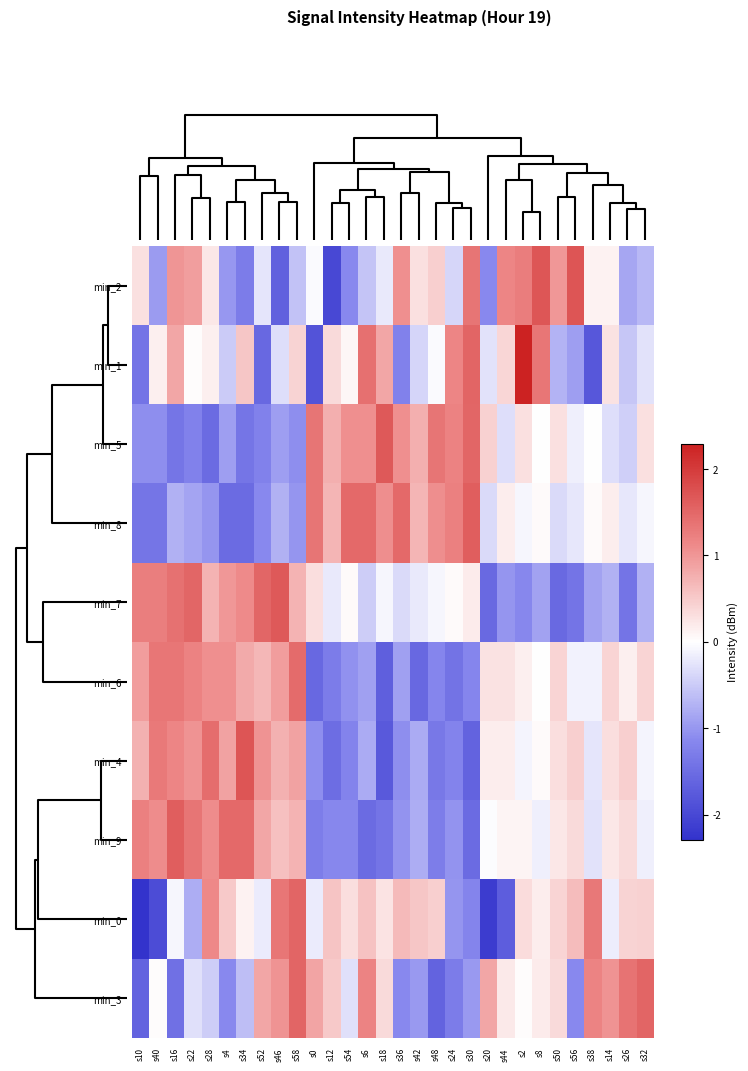

Reading left to right, extract all data points from this chart.

min_2: s10=0.3	s40=-1.0	s16=1.0	s22=0.9	s28=0.2	s4=-1.0	s34=-1.3	s52=-0.2	s46=-1.7	s58=-0.6	s0=-0.1	s12=-2.0	s54=-1.1	s6=-0.6	s18=-0.2	s36=1.1	s42=0.3	s48=0.5	s24=-0.4	s30=1.3	s20=-1.1	s44=1.2	s2=1.3	s8=1.7	s50=1.0	s56=1.7	s38=0.1	s14=0.1	s26=-0.8	s32=-0.7
min_1: s10=-1.4	s40=0.2	s16=0.8	s22=0.0	s28=0.1	s4=-0.5	s34=0.5	s52=-1.6	s46=-0.3	s58=0.4	s0=-1.9	s12=0.3	s54=0.1	s6=1.4	s18=0.9	s36=-1.2	s42=-0.4	s48=-0.1	s24=1.2	s30=1.5	s20=-0.3	s44=0.4	s2=2.3	s8=1.3	s50=-0.7	s56=-0.9	s38=-1.8	s14=0.3	s26=-0.5	s32=-0.3
min_5: s10=-1.1	s40=-1.1	s16=-1.4	s22=-1.2	s28=-1.5	s4=-0.9	s34=-1.4	s52=-1.2	s46=-0.9	s58=-1.1	s0=1.4	s12=0.8	s54=1.1	s6=1.1	s18=1.7	s36=1.1	s42=0.8	s48=1.4	s24=1.2	s30=1.5	s20=0.4	s44=-0.3	s2=0.3	s8=-0.0	s50=0.3	s56=-0.2	s38=-0.0	s14=-0.3	s26=-0.5	s32=0.3
min_8: s10=-1.4	s40=-1.4	s16=-0.7	s22=-0.9	s28=-1.0	s4=-1.5	s34=-1.5	s52=-1.1	s46=-0.7	s58=-1.0	s0=1.4	s12=0.7	s54=1.5	s6=1.5	s18=1.1	s36=1.5	s42=0.7	s48=1.1	s24=1.2	s30=1.6	s20=-0.3	s44=0.2	s2=-0.1	s8=0.0	s50=-0.3	s56=-0.2	s38=0.0	s14=0.2	s26=-0.2	s32=-0.1
min_7: s10=1.3	s40=1.3	s16=1.4	s22=1.5	s28=0.7	s4=1.0	s34=1.1	s52=1.5	s46=1.6	s58=0.7	s0=0.3	s12=-0.2	s54=0.1	s6=-0.5	s18=-0.1	s36=-0.3	s42=-0.2	s48=-0.1	s24=0.1	s30=0.2	s20=-1.5	s44=-1.0	s2=-1.1	s8=-0.9	s50=-1.5	s56=-1.4	s38=-0.9	s14=-0.8	s26=-1.4	s32=-0.8
min_6: s10=0.9	s40=1.3	s16=1.3	s22=1.2	s28=1.1	s4=1.1	s34=0.8	s52=0.7	s46=0.9	s58=1.5	s0=-1.6	s12=-1.3	s54=-1.0	s6=-0.9	s18=-1.7	s36=-0.9	s42=-1.6	s48=-1.2	s24=-1.4	s30=-1.2	s20=0.3	s44=0.3	s2=0.1	s8=0.0	s50=0.4	s56=-0.1	s38=-0.1	s14=0.4	s26=0.1	s32=0.4
min_4: s10=0.7	s40=1.3	s16=1.2	s22=1.0	s28=1.4	s4=0.9	s34=1.7	s52=1.0	s46=0.7	s58=0.9	s0=-1.1	s12=-1.5	s54=-1.2	s6=-0.8	s18=-1.8	s36=-1.1	s42=-0.8	s48=-1.4	s24=-1.2	s30=-1.6	s20=0.2	s44=0.2	s2=-0.1	s8=0.0	s50=0.3	s56=0.5	s38=-0.2	s14=0.3	s26=0.5	s32=-0.1
min_9: s10=1.2	s40=1.1	s16=1.6	s22=1.3	s28=1.1	s4=1.5	s34=1.5	s52=0.9	s46=0.6	s58=0.7	s0=-1.3	s12=-1.2	s54=-1.2	s6=-1.5	s18=-1.4	s36=-1.0	s42=-0.8	s48=-1.3	s24=-1.0	s30=-1.5	s20=-0.0	s44=0.1	s2=0.1	s8=-0.2	s50=0.2	s56=0.3	s38=-0.3	s14=0.2	s26=0.3	s32=-0.2
min_0: s10=-2.3	s40=-1.9	s16=-0.1	s22=-0.8	s28=1.1	s4=0.5	s34=0.1	s52=-0.2	s46=1.3	s58=1.5	s0=-0.2	s12=0.6	s54=0.3	s6=0.6	s18=0.3	s36=0.7	s42=0.6	s48=0.4	s24=-1.0	s30=-1.2	s20=-2.2	s44=-1.7	s2=0.3	s8=0.2	s50=0.4	s56=0.6	s38=1.3	s14=-0.2	s26=0.4	s32=0.4
min_3: s10=-1.6	s40=0.0	s16=-1.5	s22=-0.3	s28=-0.5	s4=-1.1	s34=-0.6	s52=0.9	s46=1.0	s58=1.5	s0=0.9	s12=0.5	s54=-0.3	s6=1.2	s18=0.4	s36=-1.1	s42=-1.0	s48=-1.6	s24=-1.3	s30=-1.0	s20=0.9	s44=0.2	s2=0.0	s8=0.2	s50=0.4	s56=-1.1	s38=1.2	s14=1.0	s26=1.4	s32=1.5